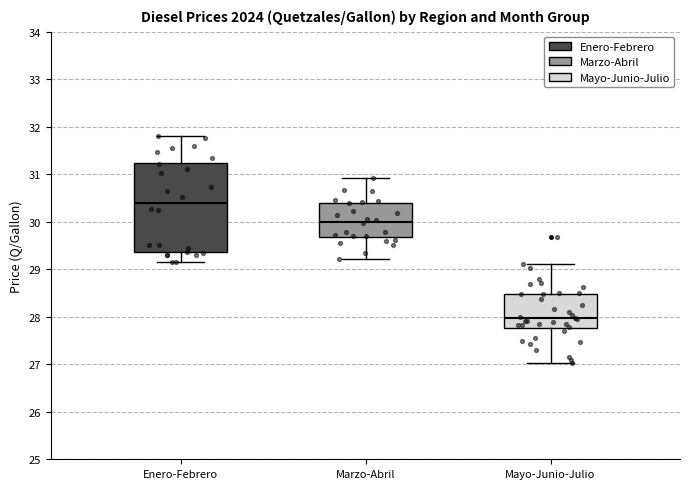

Where is the upper edge of the box for Enero-Febrero on the y-axis? The values are not printed on the chart, so give them approximately, as read against the axis.

31.2